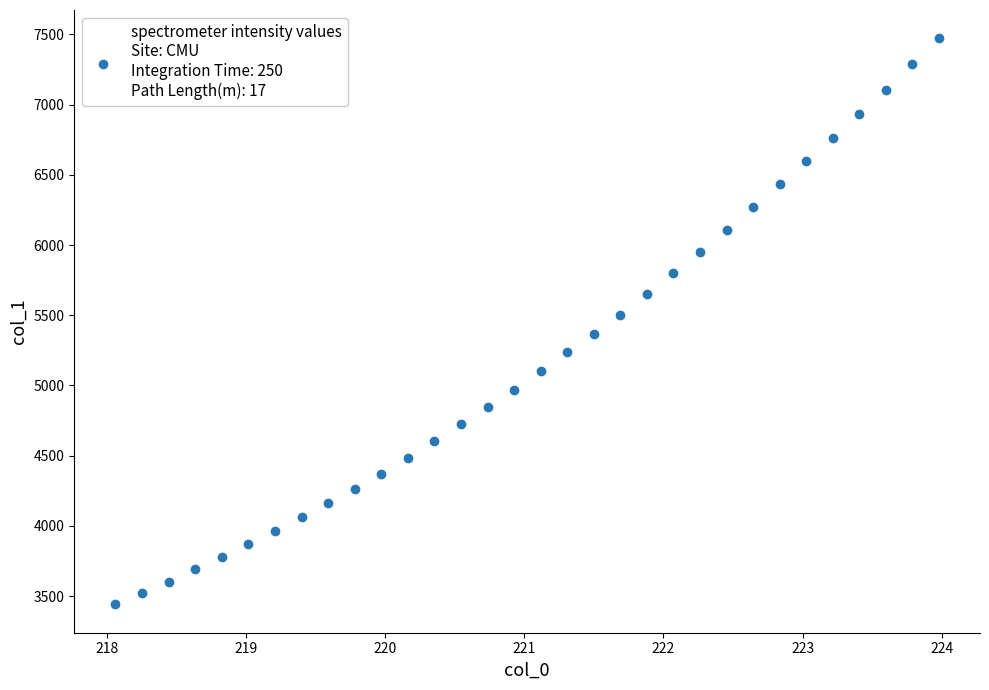

What is the range of X values (max minus min)?

5.9